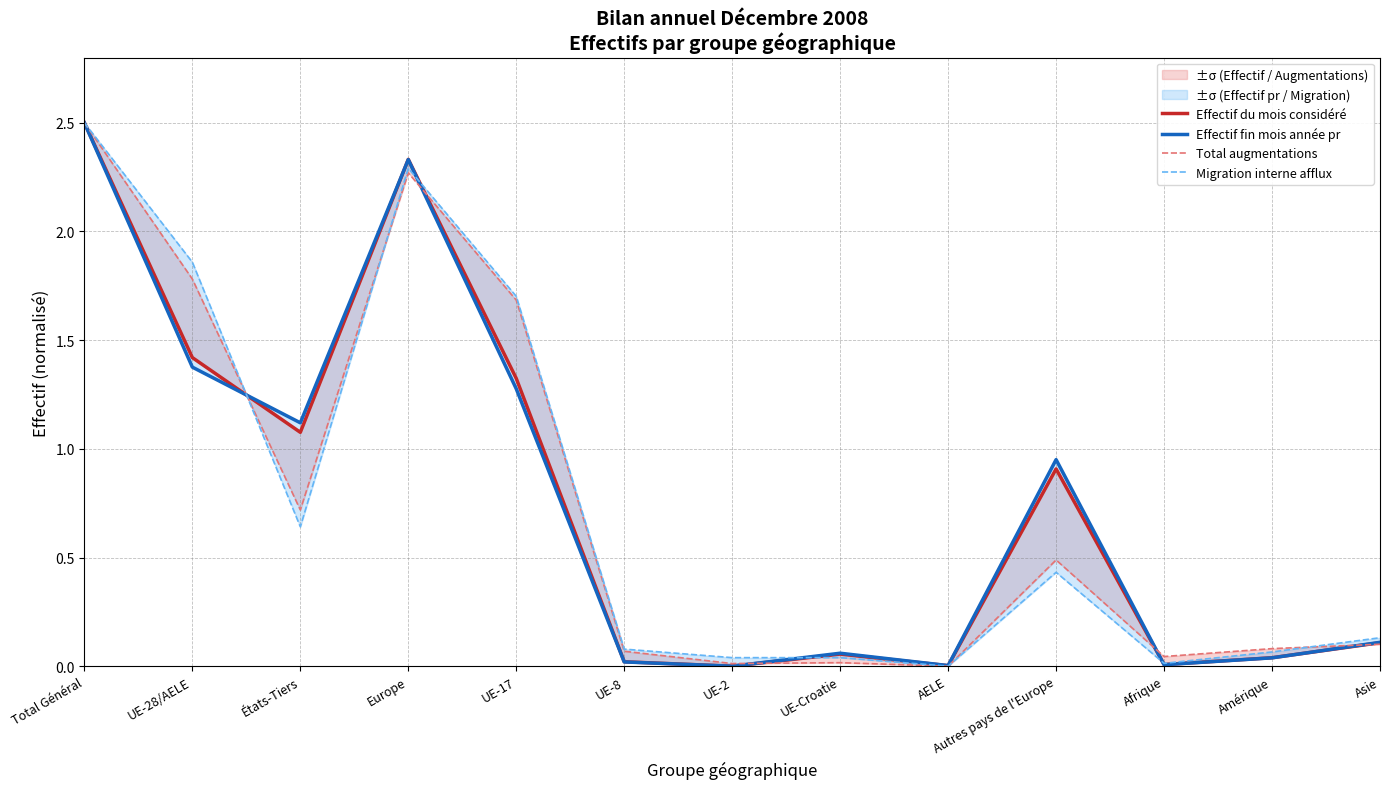

Is it true that Migration interne afflux equals 0.0 at UE-8?

False